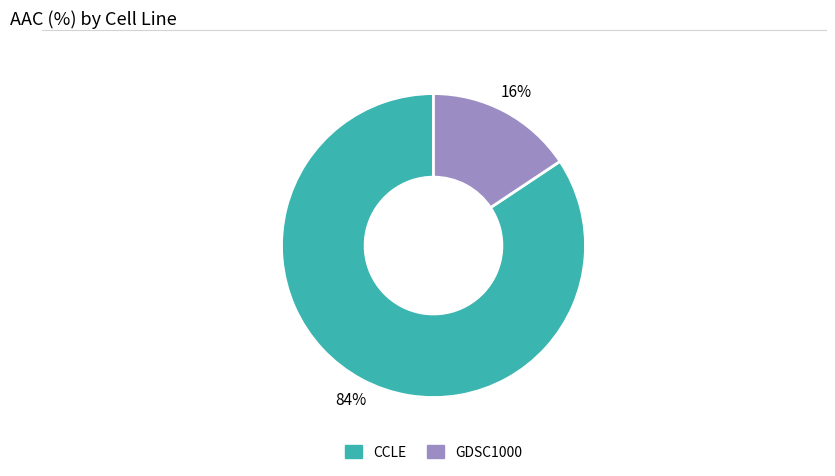

Which has a higher value, GDSC1000 or CCLE?

CCLE